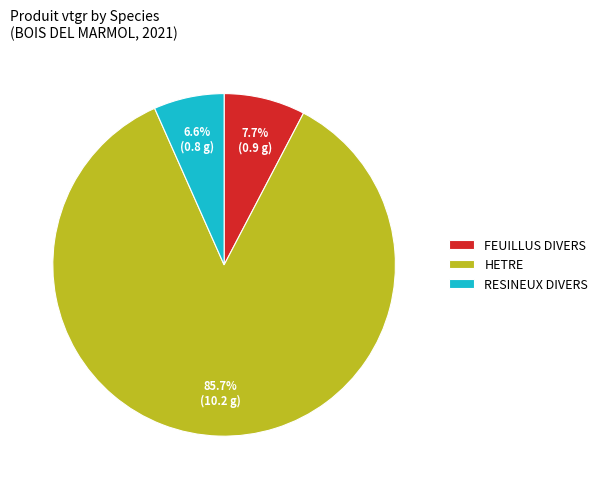

To the nearest percent, what is the combined percentage of RESINEUX DIVERS and HETRE?

92%